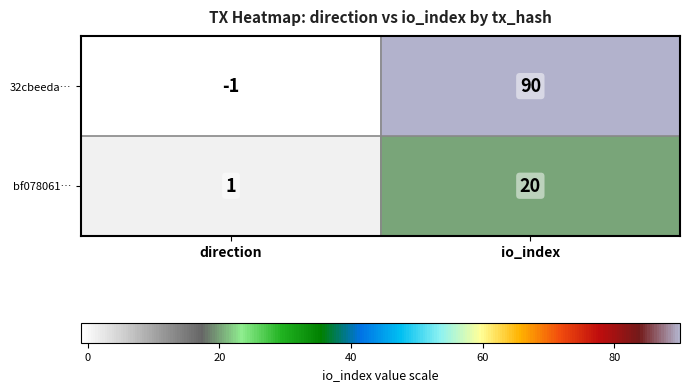

True or false: bf078061… has a value of 2 at direction.

False